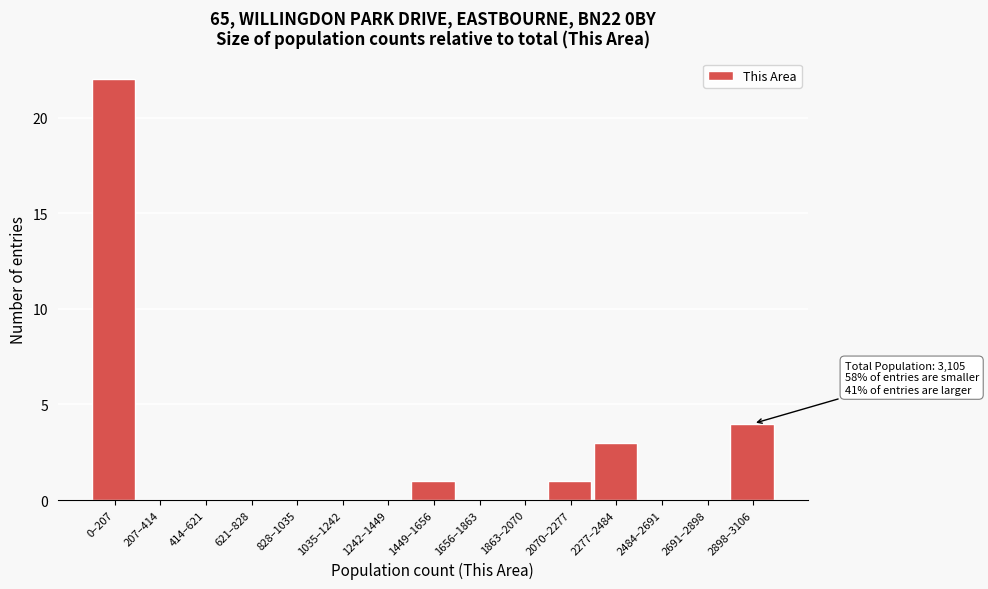

Reading left to right, list all the values displayed in this chart.

0–207=22	207–414=0	414–621=0	621–828=0	828–1035=0	1035–1242=0	1242–1449=0	1449–1656=1	1656–1863=0	1863–2070=0	2070–2277=1	2277–2484=3	2484–2691=0	2691–2898=0	2898–3106=4